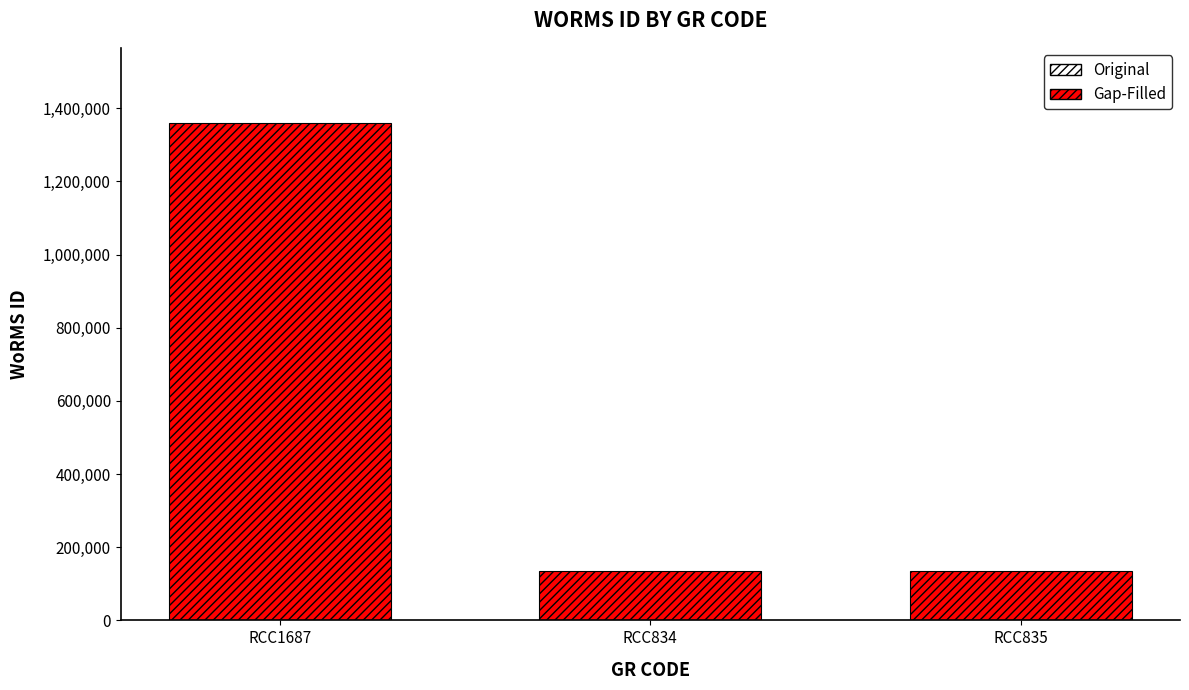

Are the bars horizontal?

No